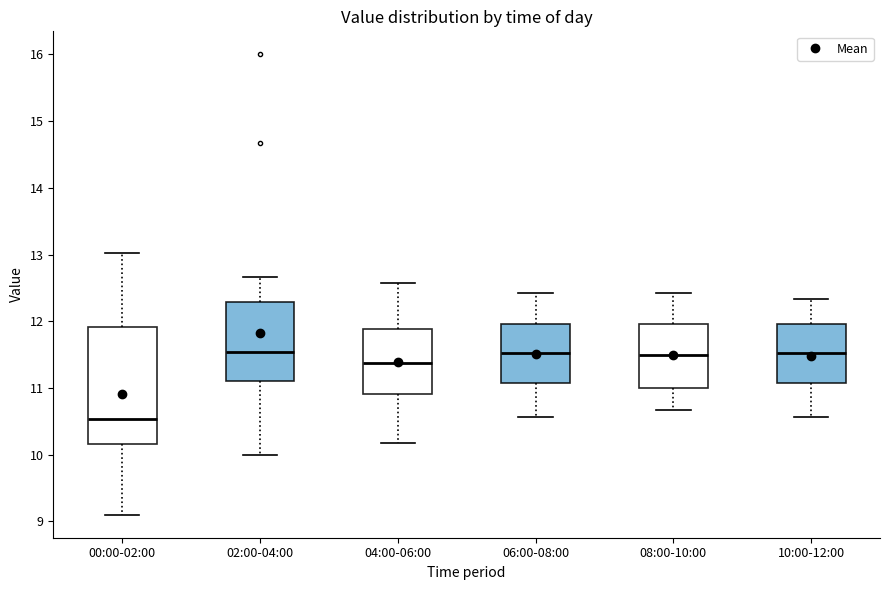

Reading left to right, transcribe this box plot: for each box, give where its median line is, the range the box spans, and where its two whiskers end, as read against the y-axis. The values are not printed on the chart, so give them approximately, as read against the axis.

00:00-02:00: median 10.5, box 10.2 to 11.9, whiskers 9.1 to 13.0
02:00-04:00: median 11.5, box 11.1 to 12.3, whiskers 10.0 to 12.7
04:00-06:00: median 11.4, box 10.9 to 11.9, whiskers 10.2 to 12.6
06:00-08:00: median 11.5, box 11.1 to 12.0, whiskers 10.6 to 12.4
08:00-10:00: median 11.5, box 11.0 to 12.0, whiskers 10.7 to 12.4
10:00-12:00: median 11.5, box 11.1 to 12.0, whiskers 10.6 to 12.3